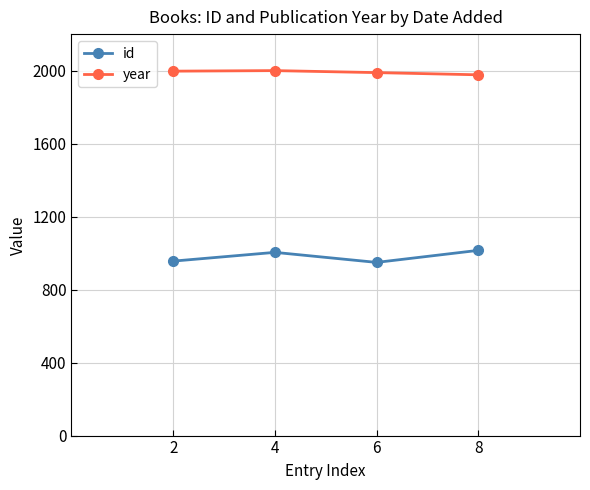

True or false: year has more than 2 interior local peaks.

False